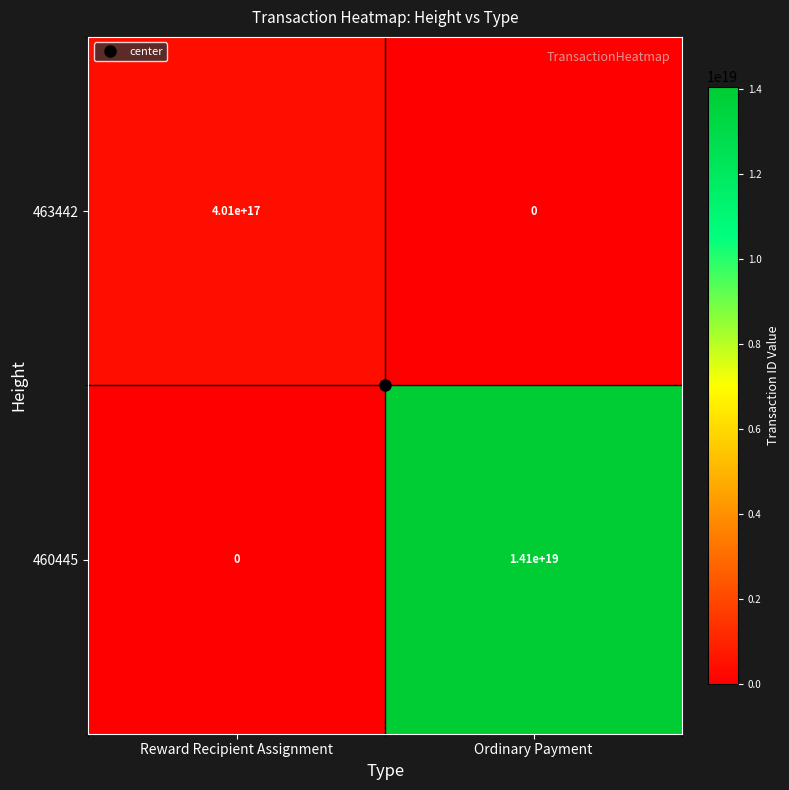

Where is 463442 nearest to the value 200500000000000000?

Reward Recipient Assignment